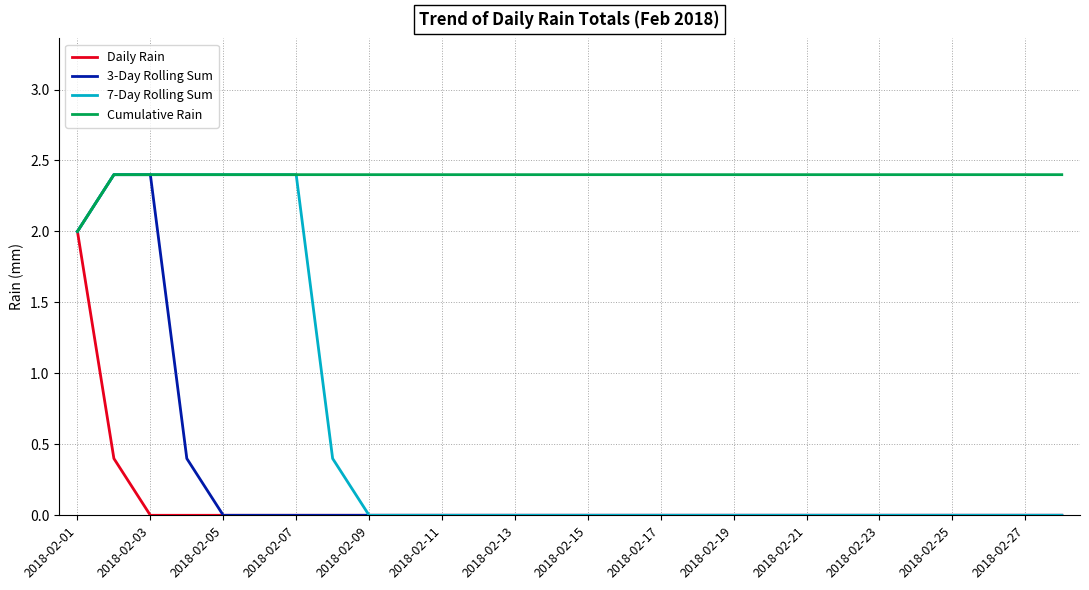

Which series has the largest total across all categories?

Cumulative Rain